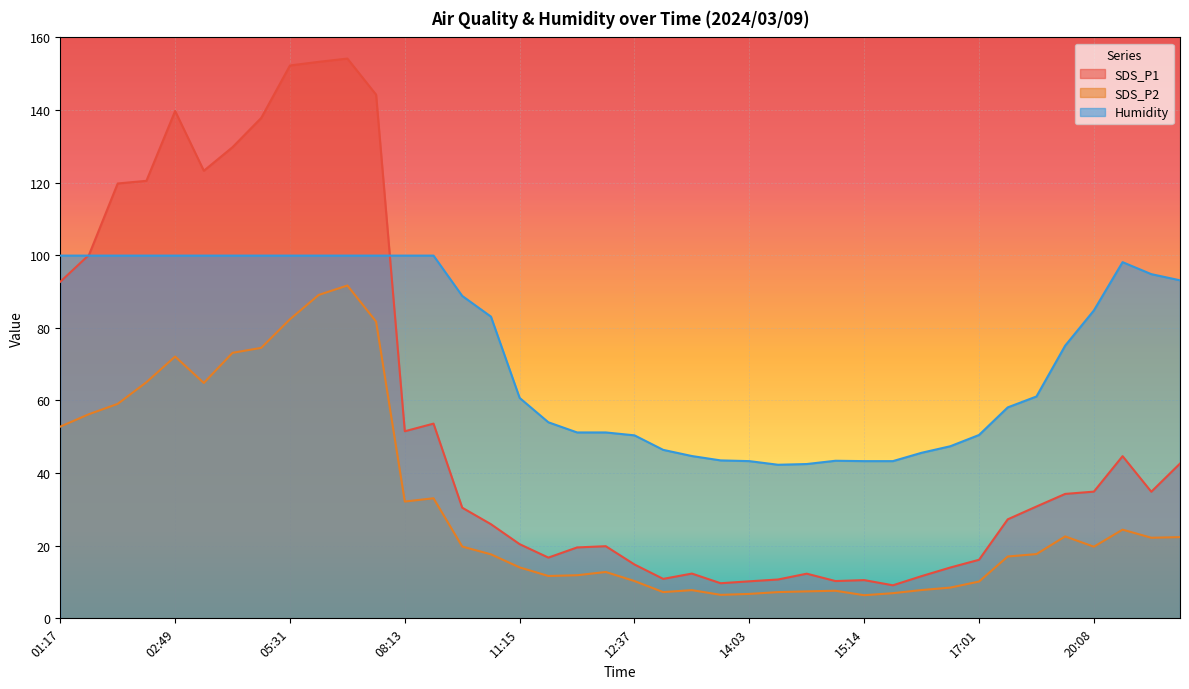

What is the spread (max minus min) of values at 03:09?

58.4